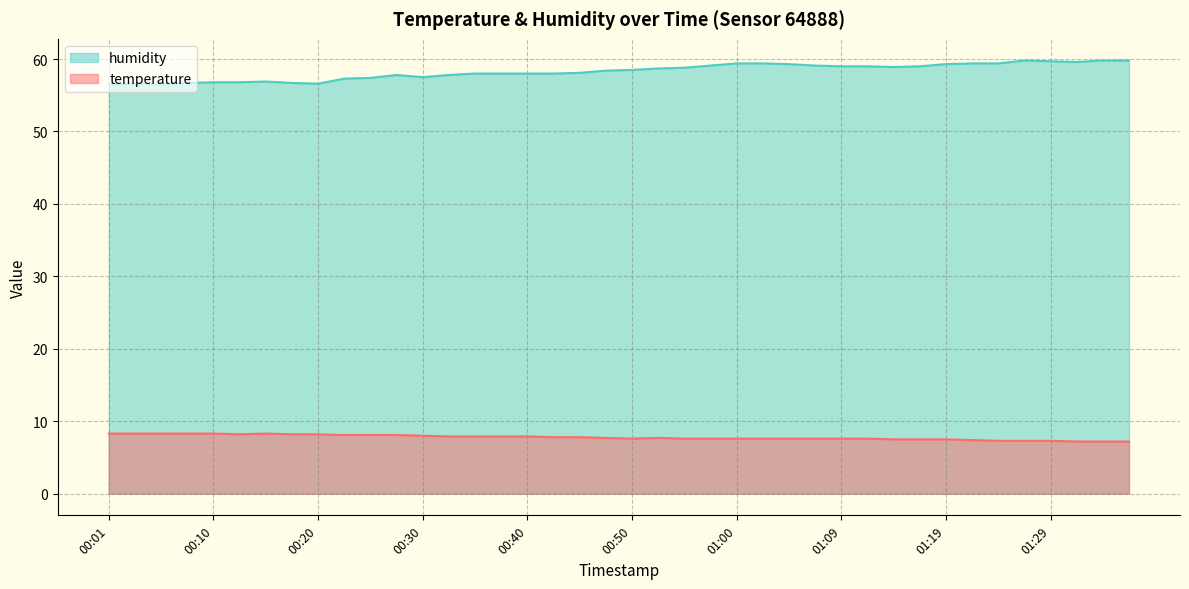

List the series in order of their peak value, highest first.

humidity, temperature